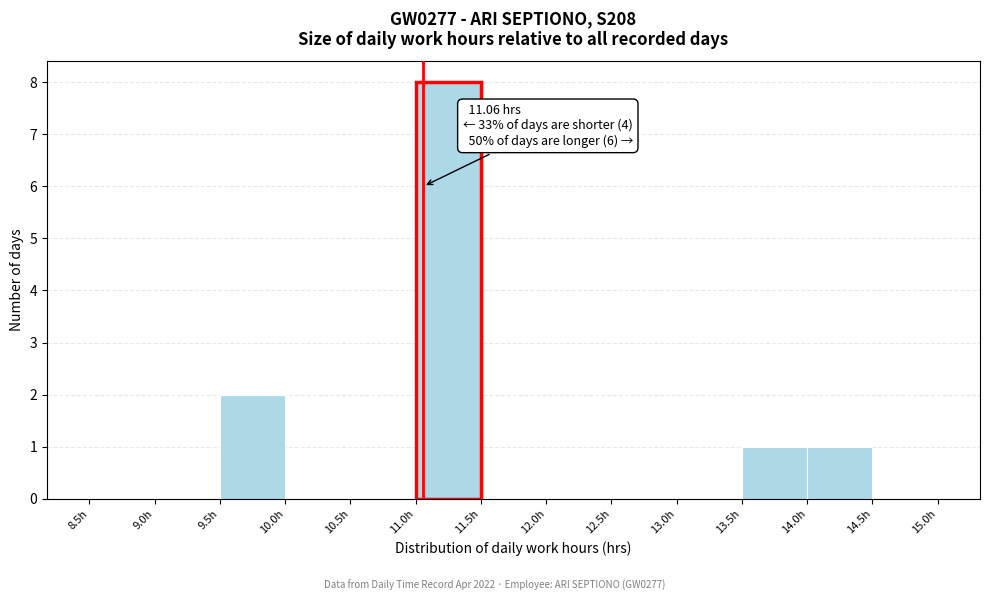

Which range on the x-axis has the tallest bar?

11.0 to 11.5